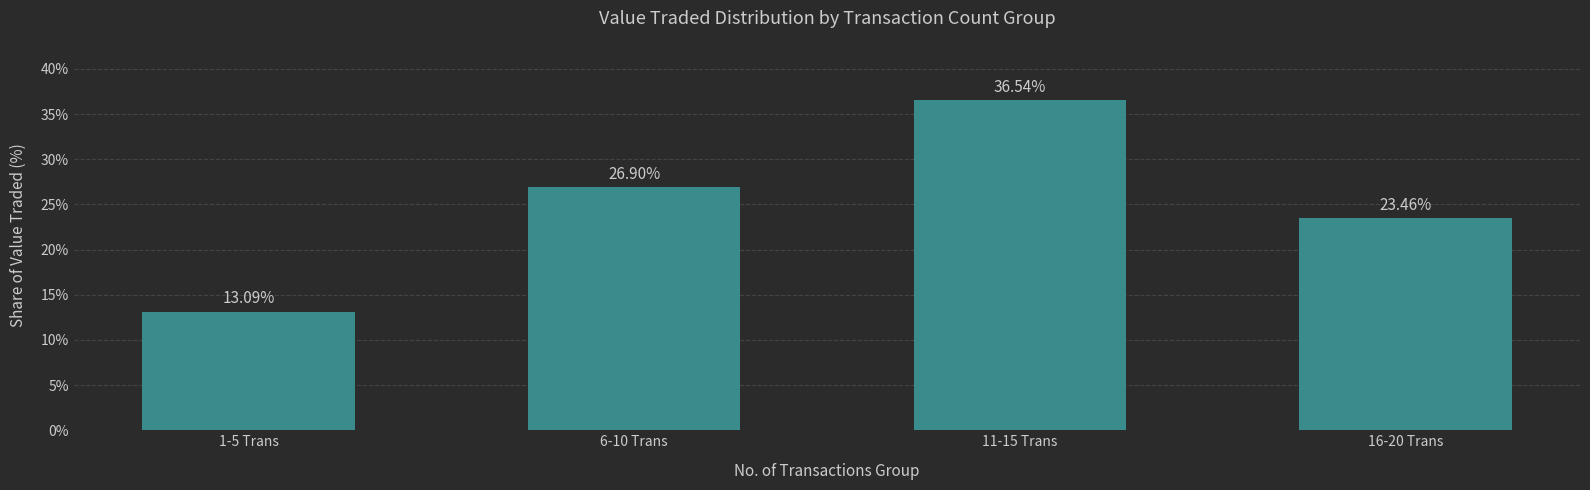

What is the value of the 3rd bar from the left?

36.5